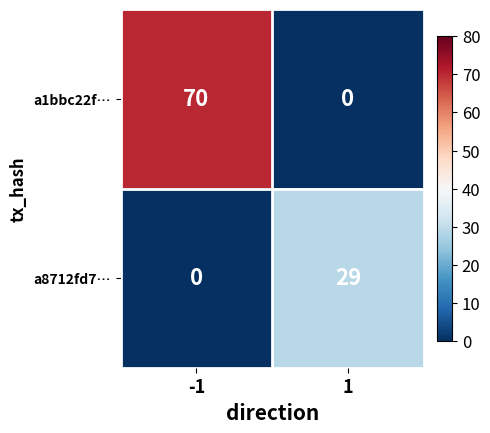

What is the difference between the a8712fd7… values at 1 and -1?

29